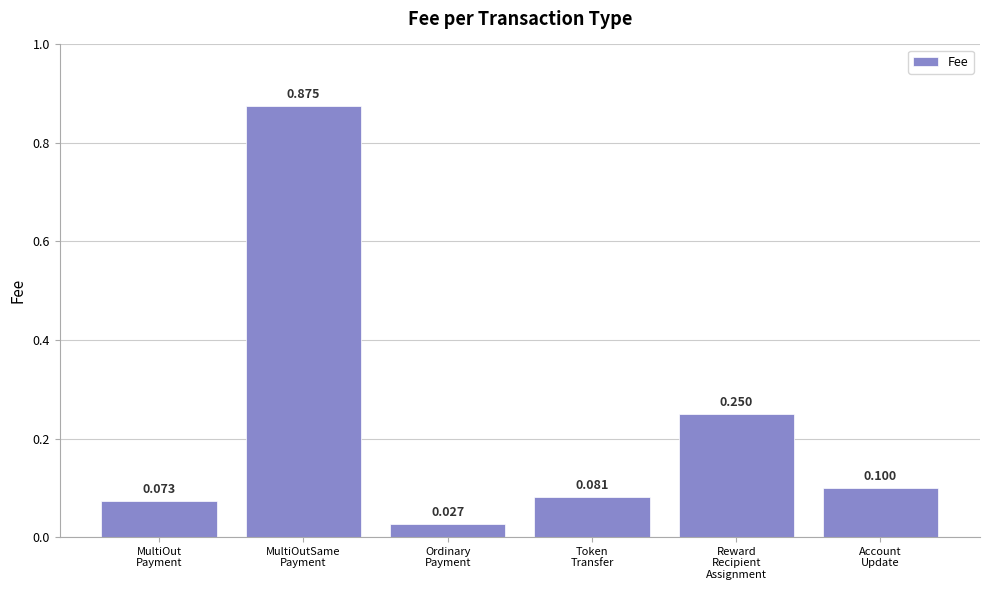

Rank the categories by value from highest to lowest.

MultiOutSame
Payment, Reward
Recipient
Assignment, Account
Update, Token
Transfer, MultiOut
Payment, Ordinary
Payment